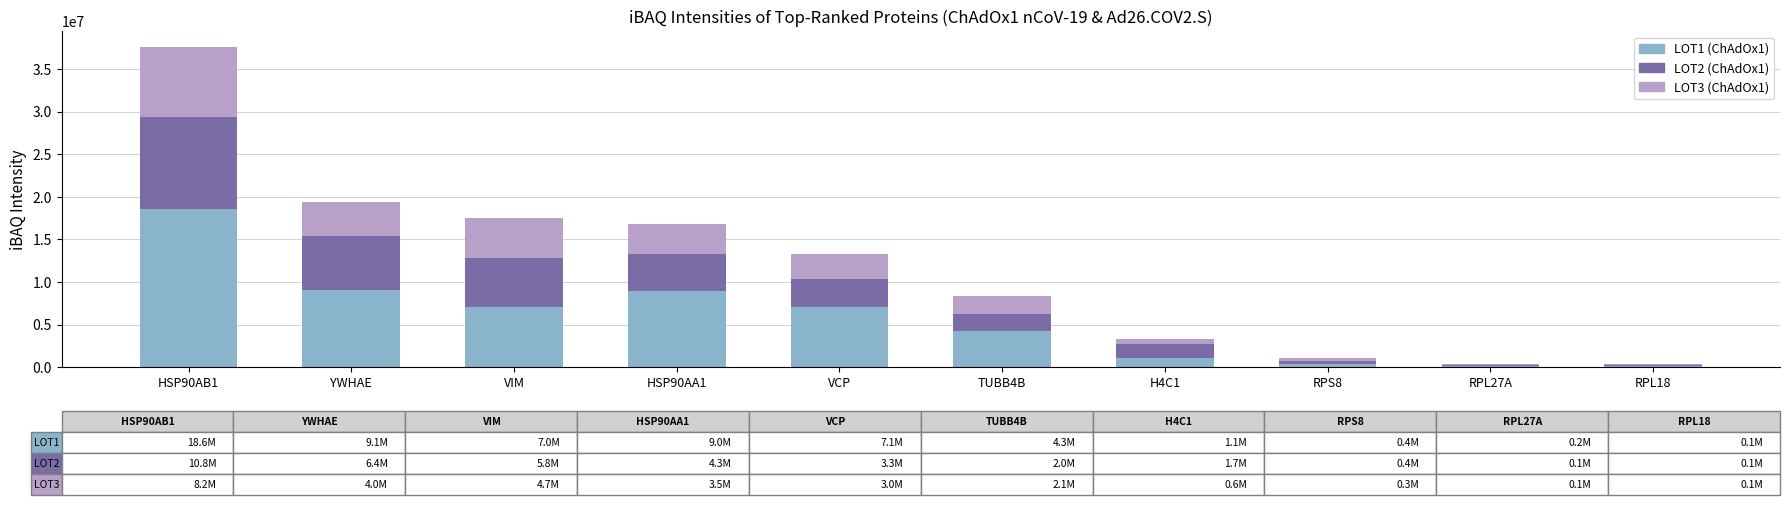

What are all the series names shown in the legend?

LOT1 (ChAdOx1), LOT2 (ChAdOx1), LOT3 (ChAdOx1)